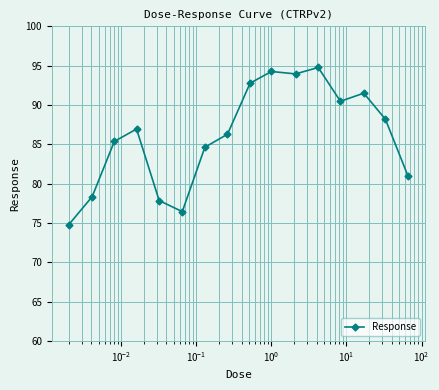

What is the greatest value displayed?

94.8